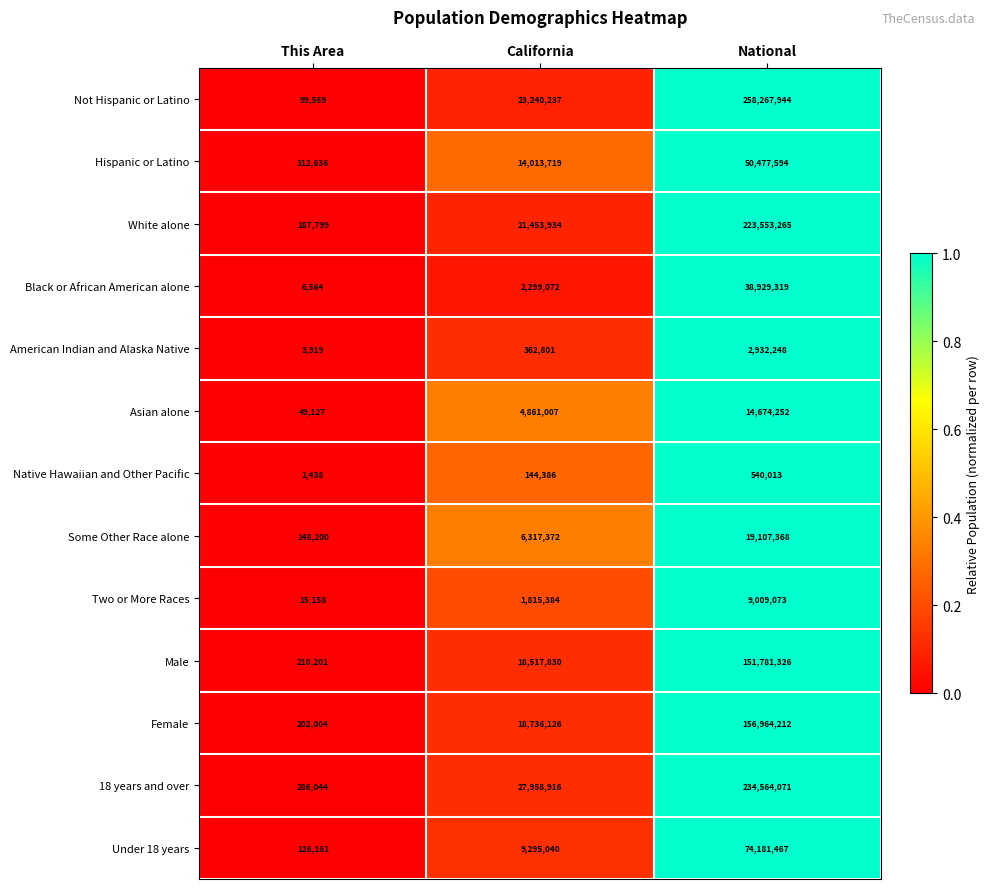

Is the value of Some Other Race alone at California greater than the value of American Indian and Alaska Native at This Area?

Yes